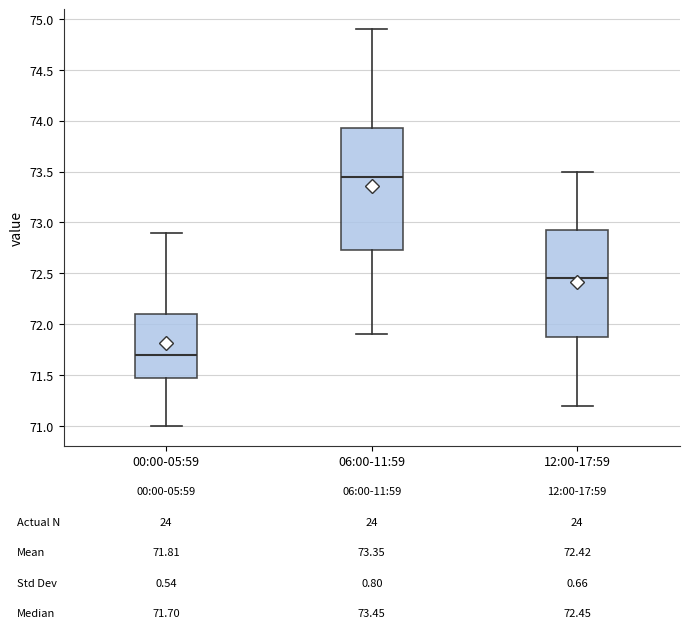

Comparing the boxes themselves (not the whiskers), which one is the tallest?

06:00-11:59